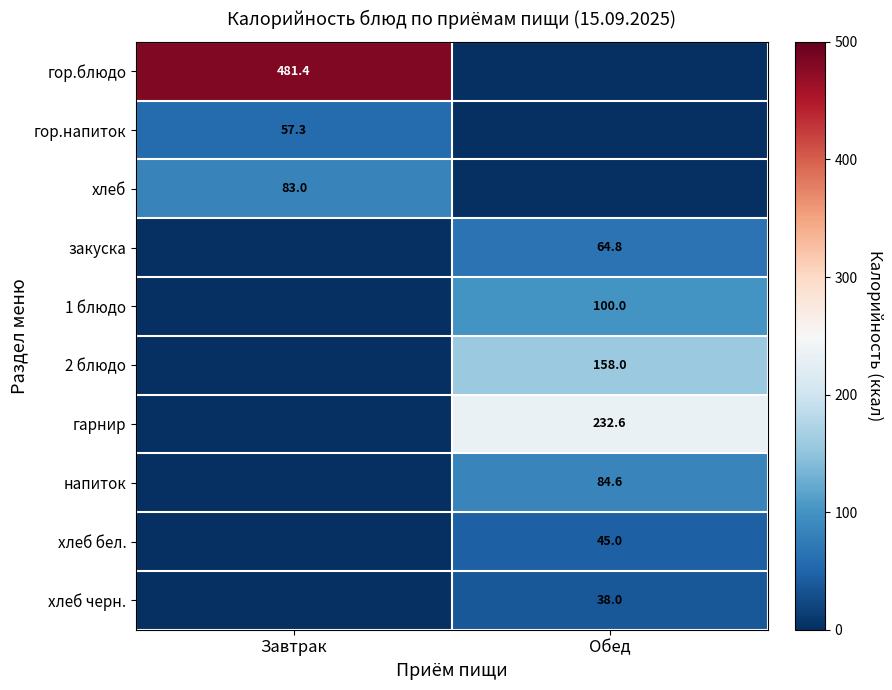

Is the value of хлеб at Завтрак greater than the value of закуска at Обед?

Yes